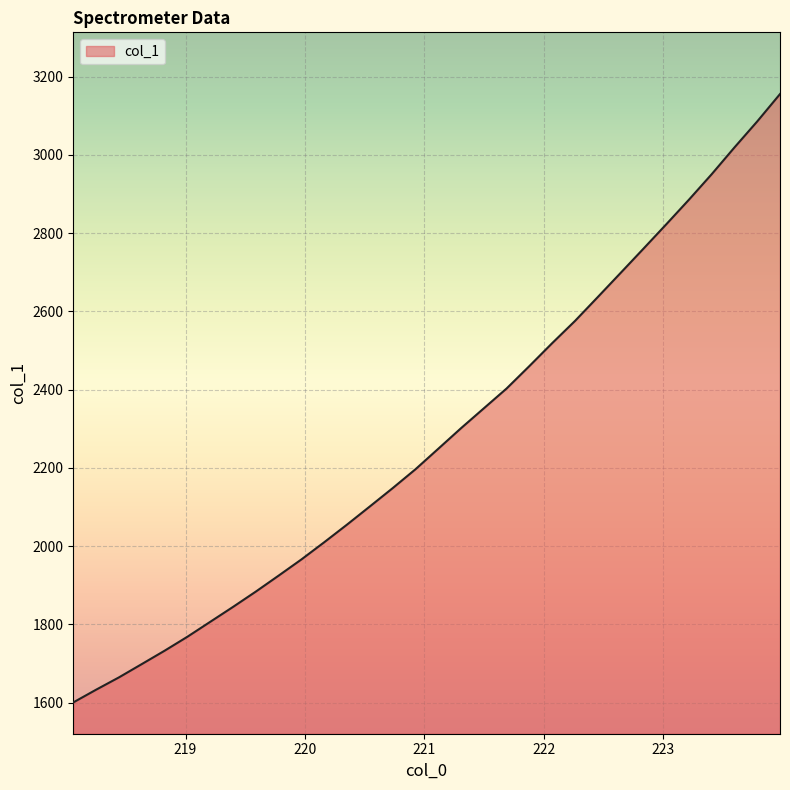

What is the minimum value shown in the chart?

1600.2